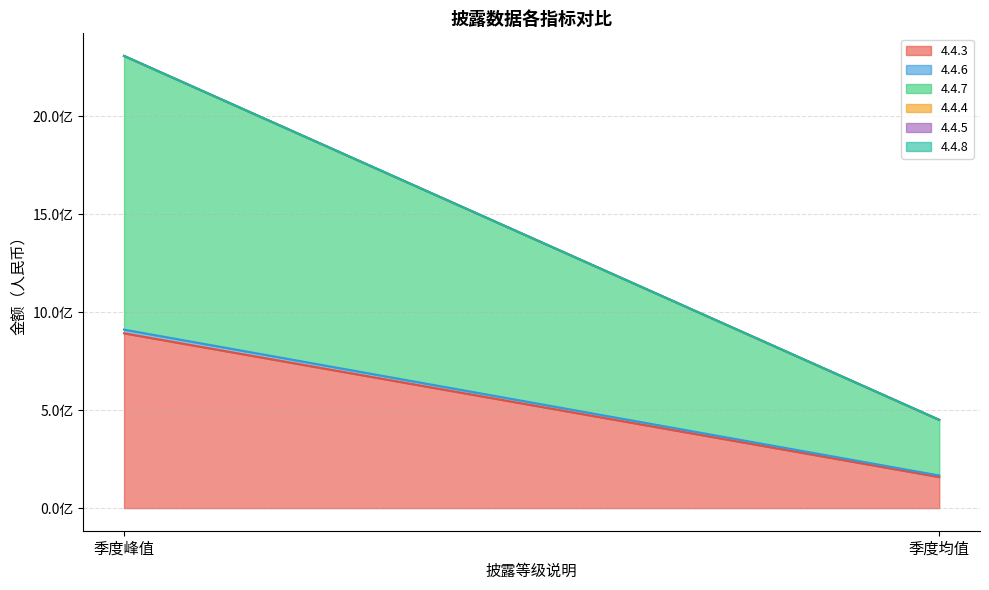

At which category is the sum across all series the highest?

季度峰值